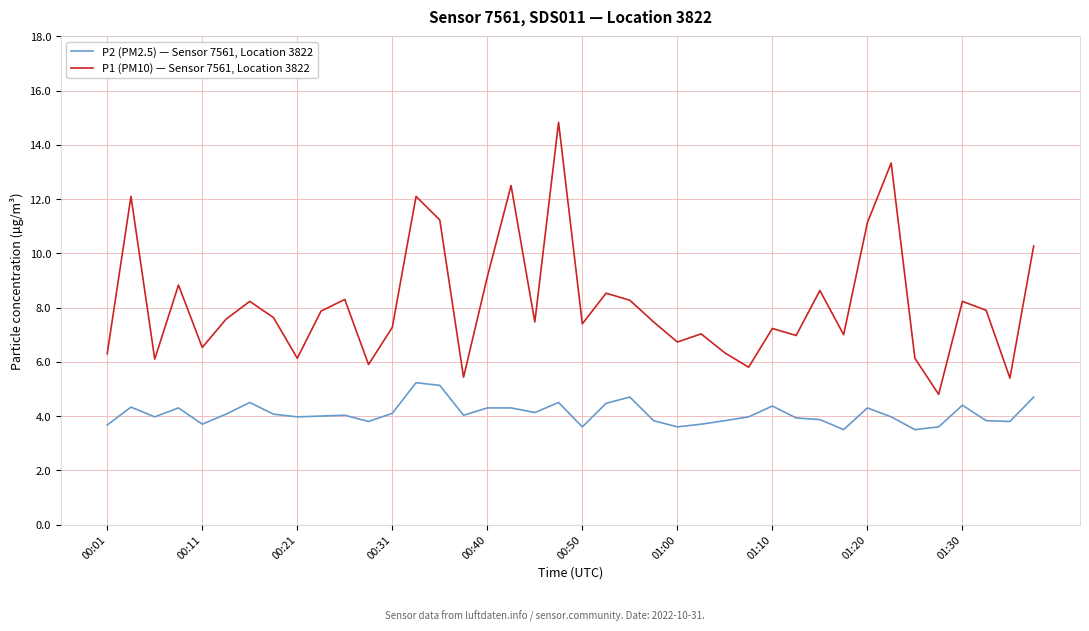

Count the number of data series in this chart.

2